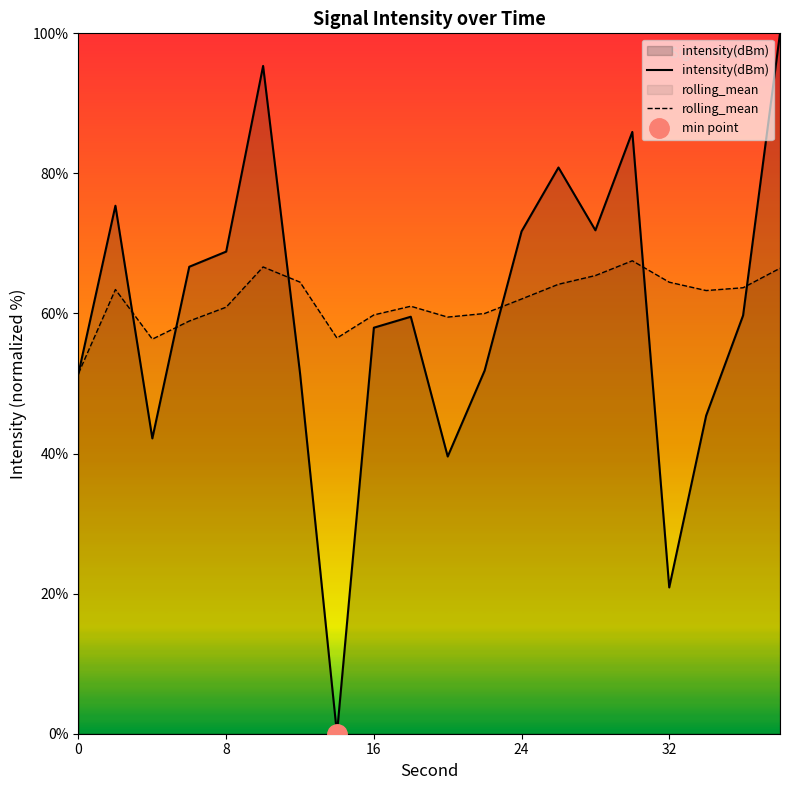

What is the maximum value for rolling_mean?

67.5